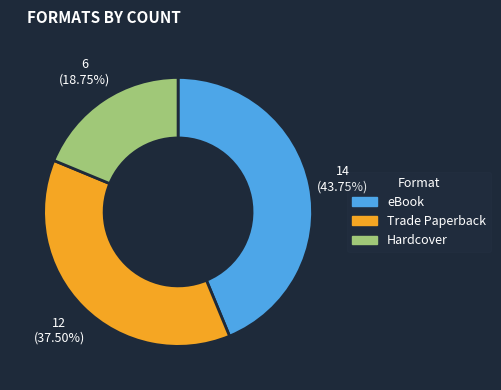

What is the total percentage of eBook and Hardcover?

62.5%